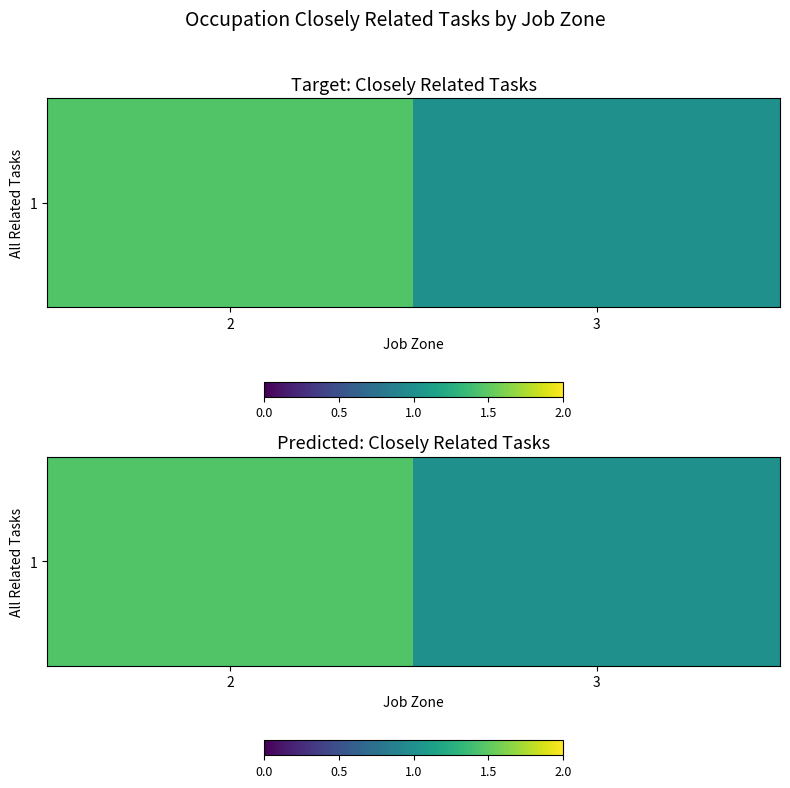

How many categories are shown in the chart?

2